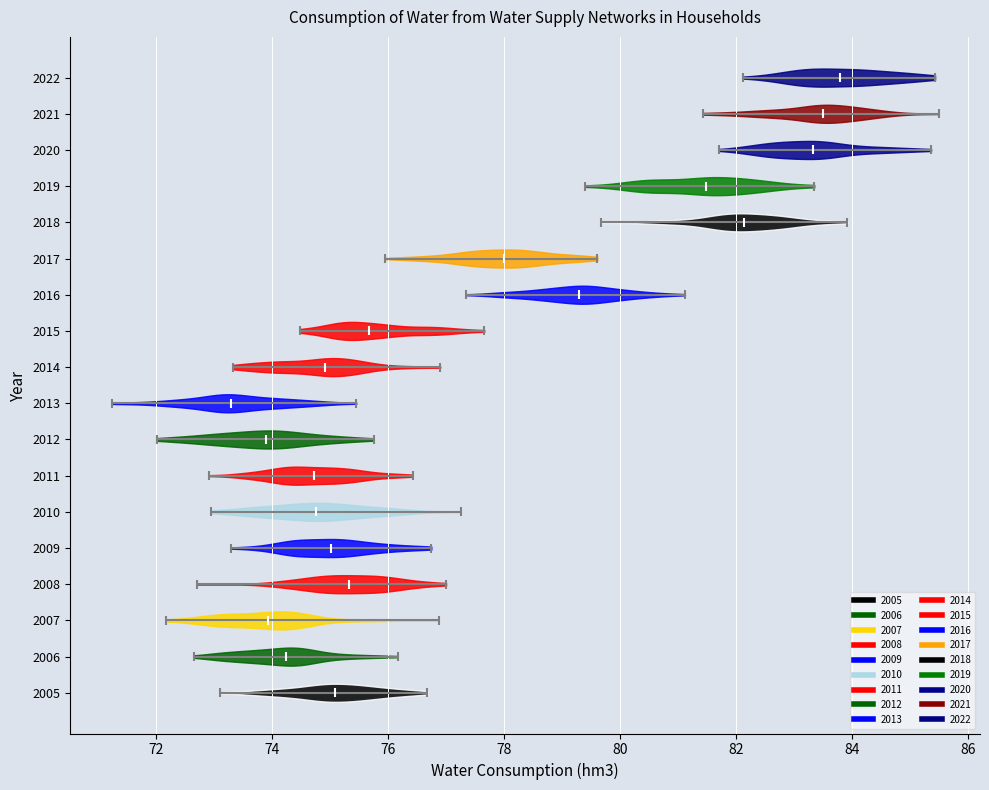

Reading bottom to top, read every violin against the x-axis: where its median line is, and the lowest and highest points it reaches. The values are not printed on the chart, so give them approximately, as read against the axis.

2005: median line 75.0, lowest point 73.2, highest point 76.6
2006: median line 74.2, lowest point 72.6, highest point 76.2
2007: median line 74.0, lowest point 72.2, highest point 76.8
2008: median line 75.4, lowest point 72.8, highest point 77.0
2009: median line 75.0, lowest point 73.4, highest point 76.8
2010: median line 74.8, lowest point 73.0, highest point 77.2
2011: median line 74.8, lowest point 73.0, highest point 76.4
2012: median line 73.8, lowest point 72.0, highest point 75.8
2013: median line 73.4, lowest point 71.2, highest point 75.4
2014: median line 75.0, lowest point 73.4, highest point 77.0
2015: median line 75.6, lowest point 74.4, highest point 77.6
2016: median line 79.2, lowest point 77.4, highest point 81.2
2017: median line 78.0, lowest point 76.0, highest point 79.6
2018: median line 82.2, lowest point 79.6, highest point 84.0
2019: median line 81.4, lowest point 79.4, highest point 83.4
2020: median line 83.4, lowest point 81.8, highest point 85.4
2021: median line 83.4, lowest point 81.4, highest point 85.4
2022: median line 83.8, lowest point 82.2, highest point 85.4